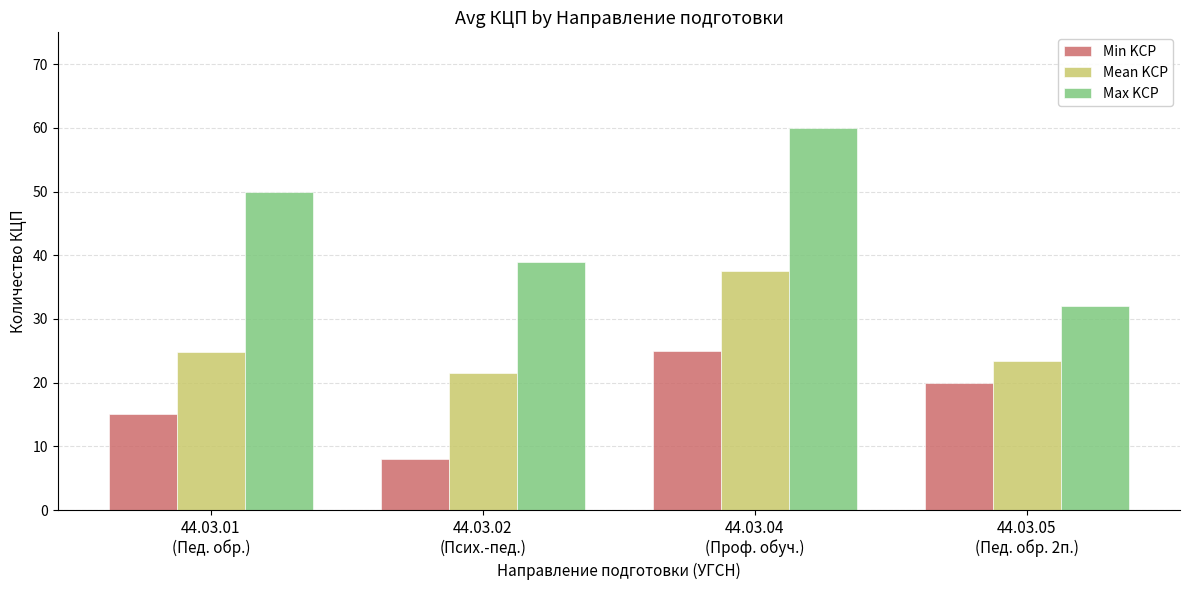

Where does the Min KCP series first go above 20?

44.03.04
(Проф. обуч.)